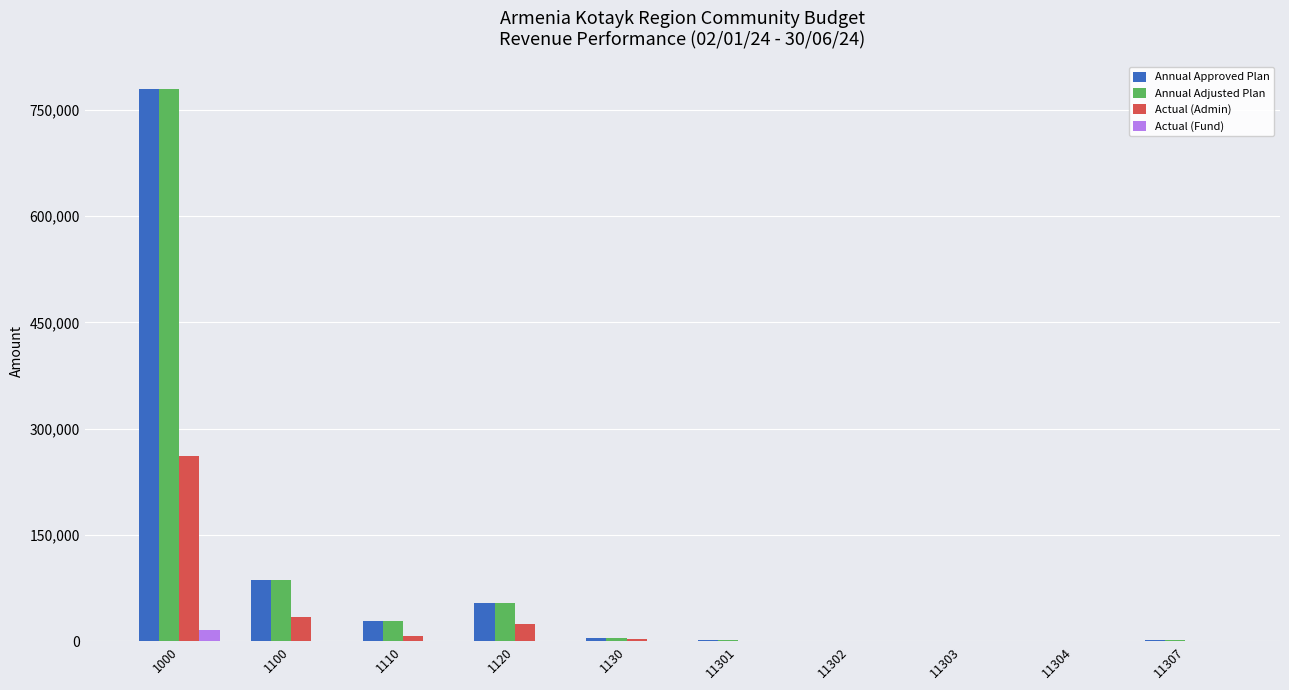

At which category is the sum across all series the highest?

1000